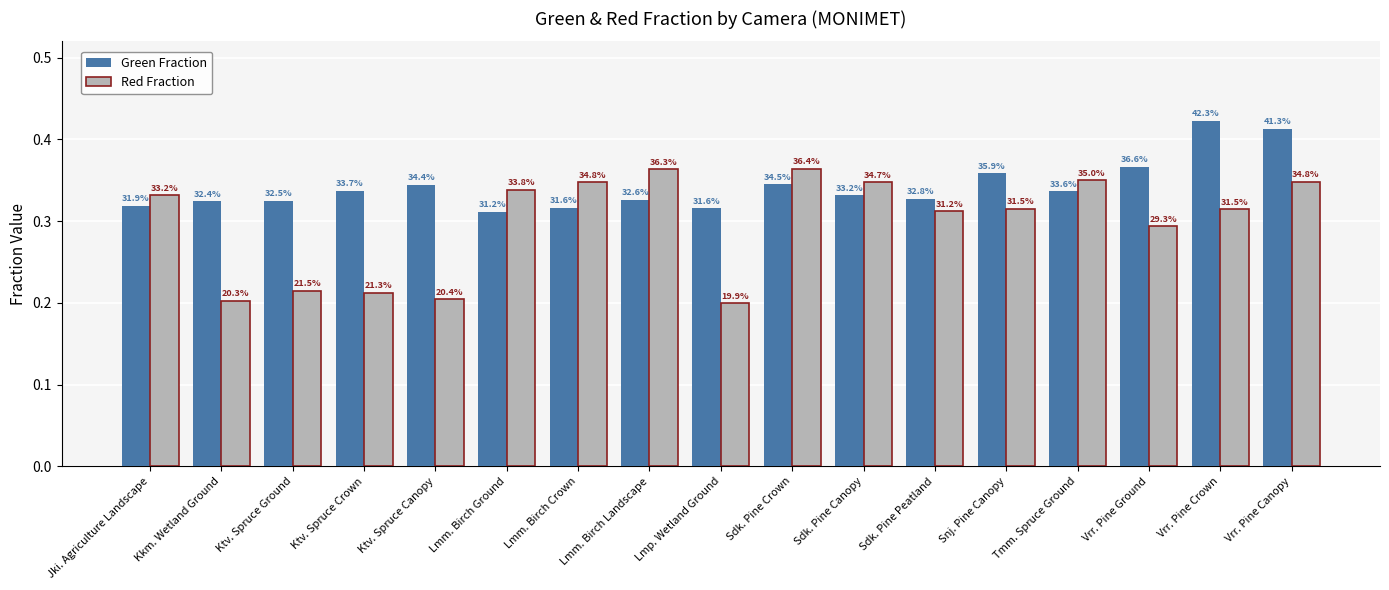

At how many categories does at least one series exceed 0?

17